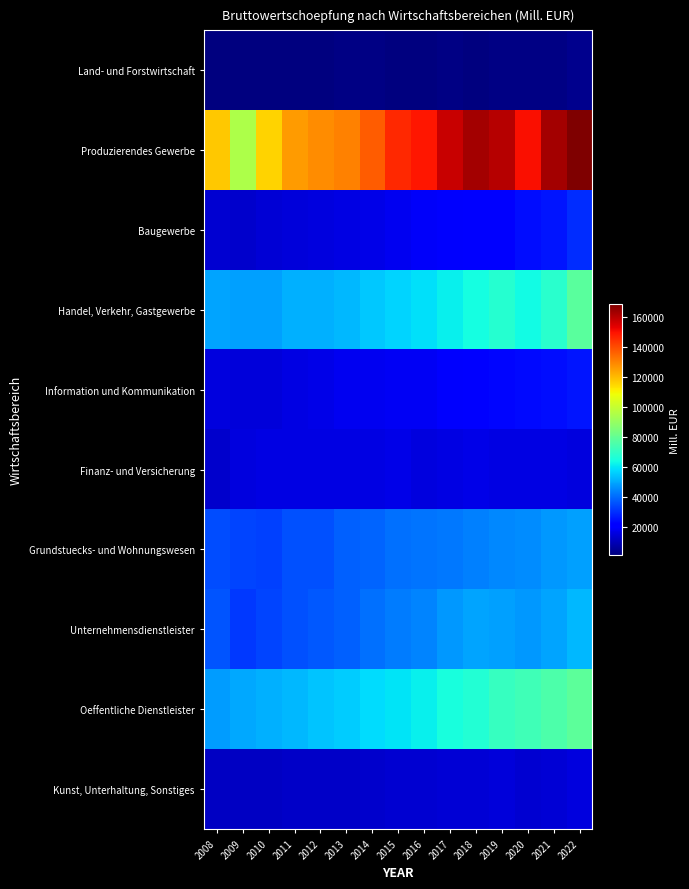

Which series changed the most between 2017 and 2022?

Handel, Verkehr, Gastgewerbe